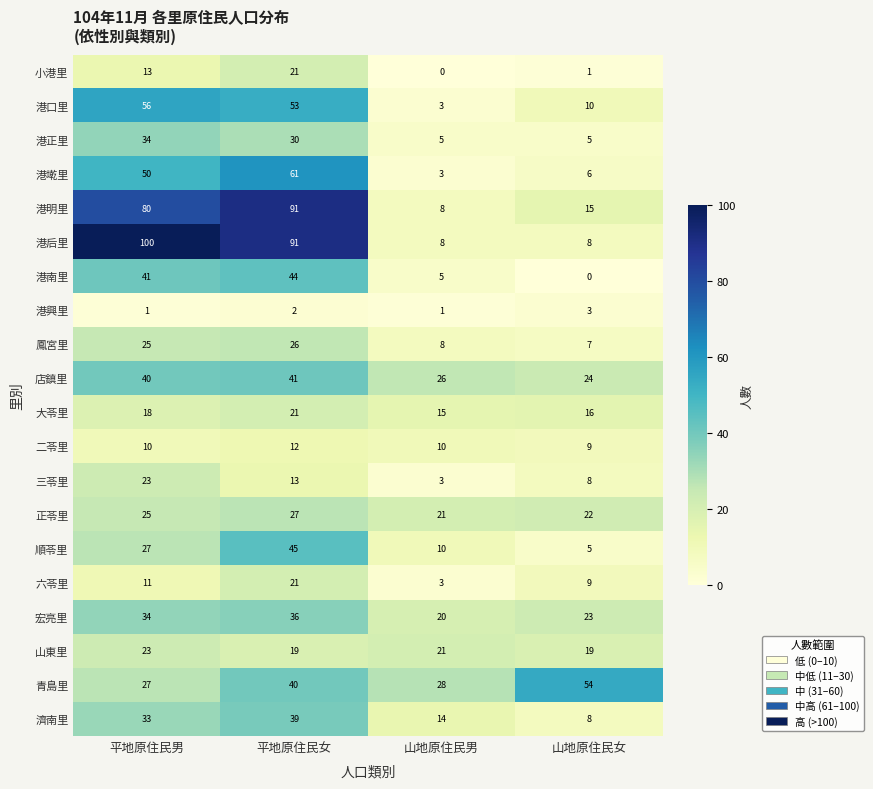

Count the 港興里 values in the range 1 to 3.

4